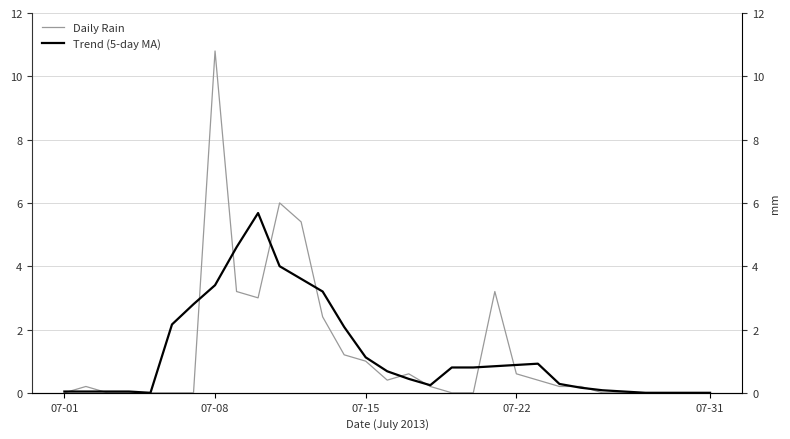

What is the difference between the maximum and minimum values in the Trend (5-day MA) series?

5.7